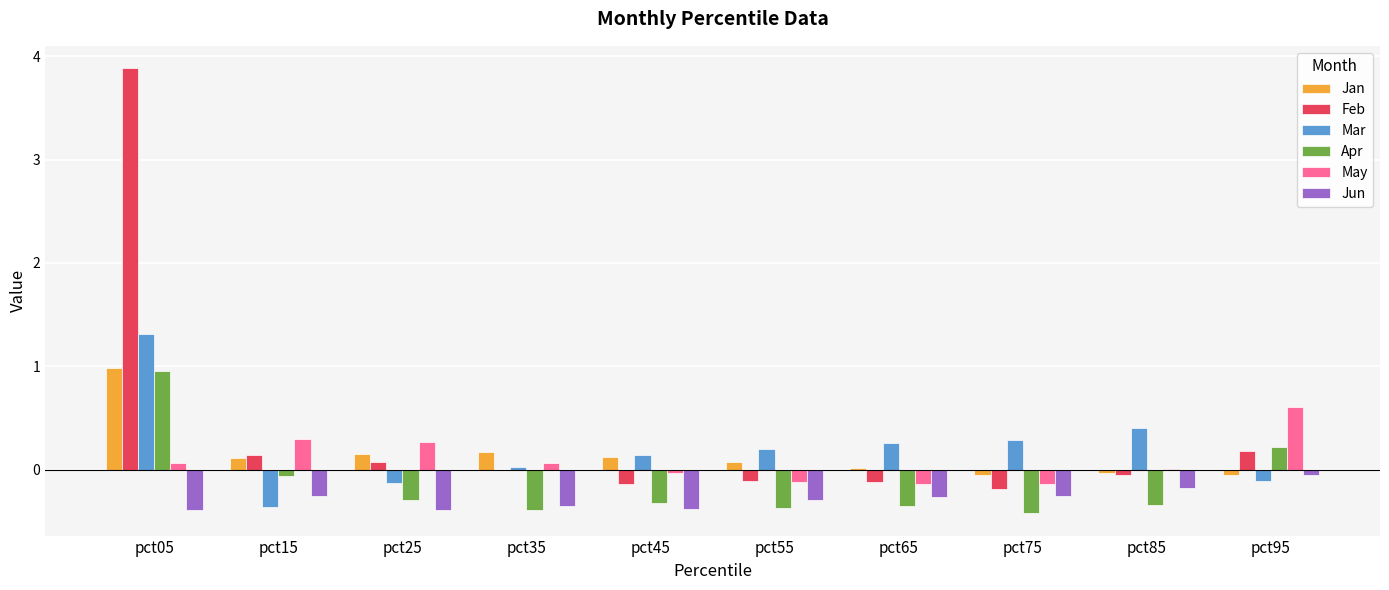

Which series has the largest total across all categories?

Feb